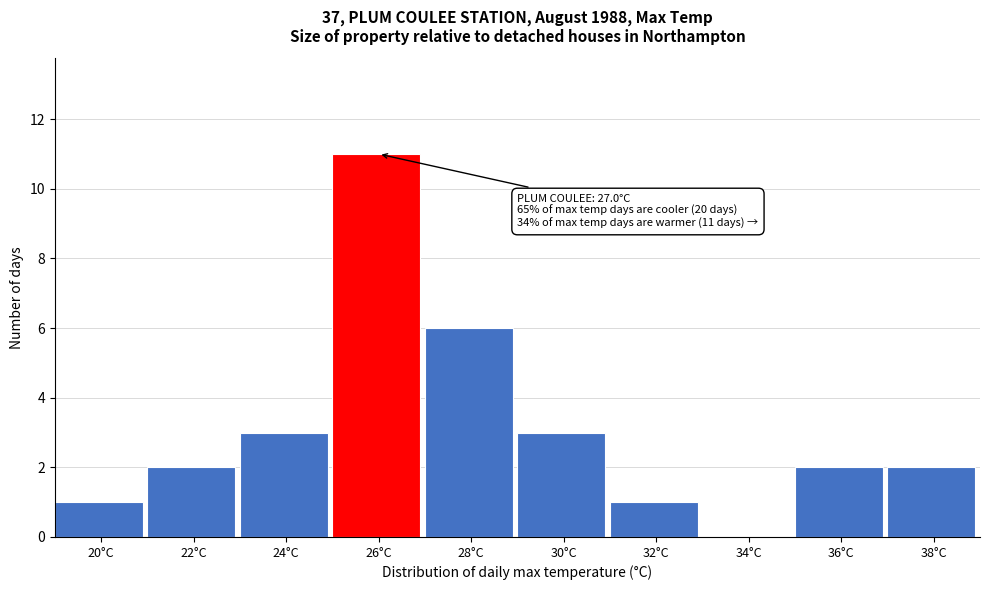

Reading left to right, what are all the values shown in this chart?

20°C=1	22°C=2	24°C=3	26°C=11	28°C=6	30°C=3	32°C=1	34°C=0	36°C=2	38°C=2